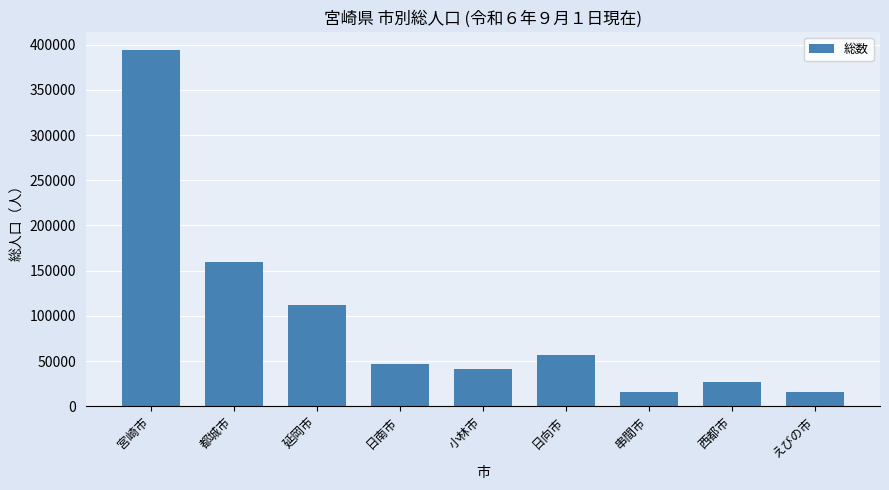

Which label corresponds to the largest value in the chart?

宮崎市